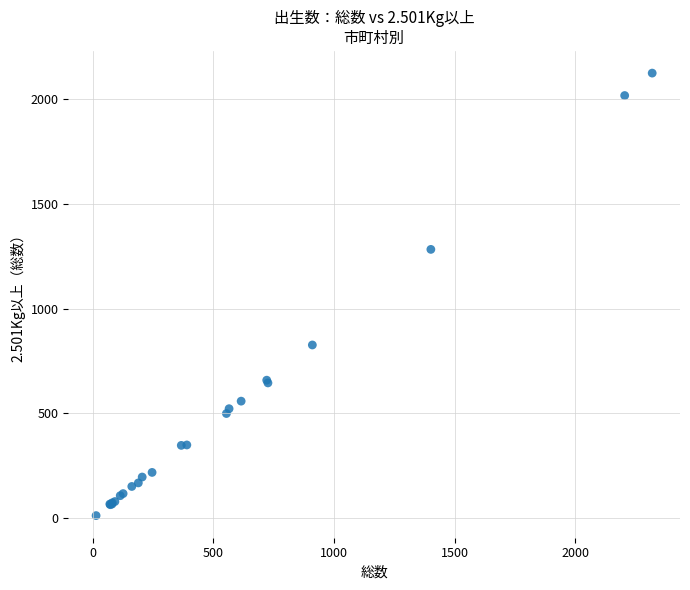

What Y value in the scatter plot is closest to 1067?

1282